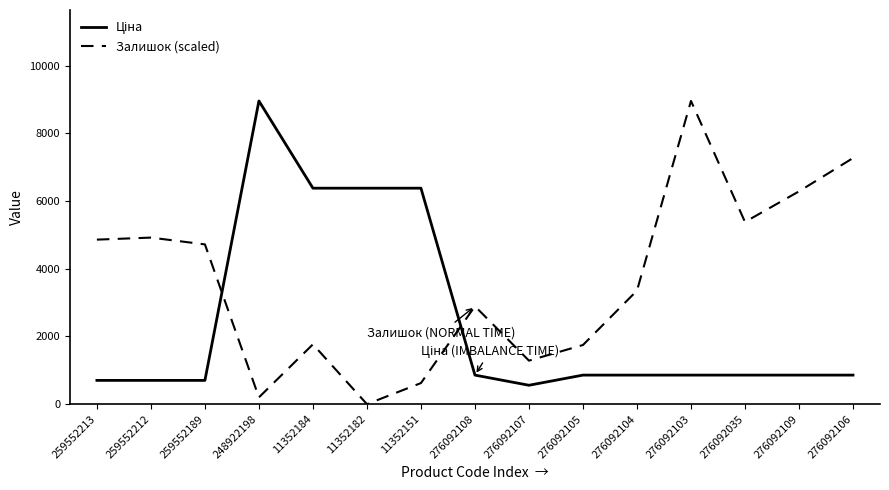

What is the difference between the Залишок (scaled) values at 276092104 and 259552213?

1505.9